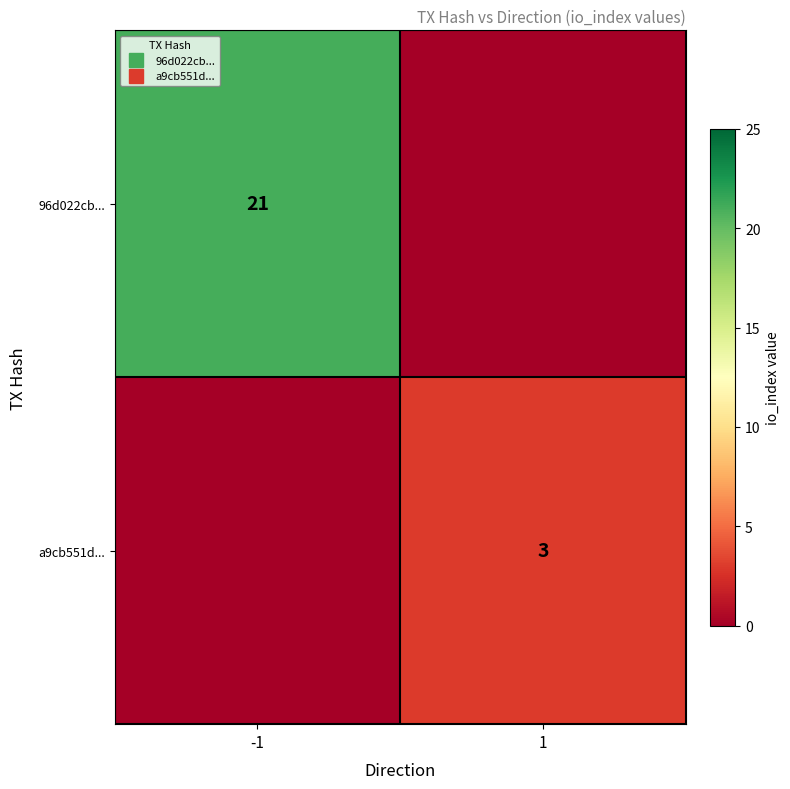

Is the value of 96d022cb... at 1 greater than the value of a9cb551d... at 1?

No